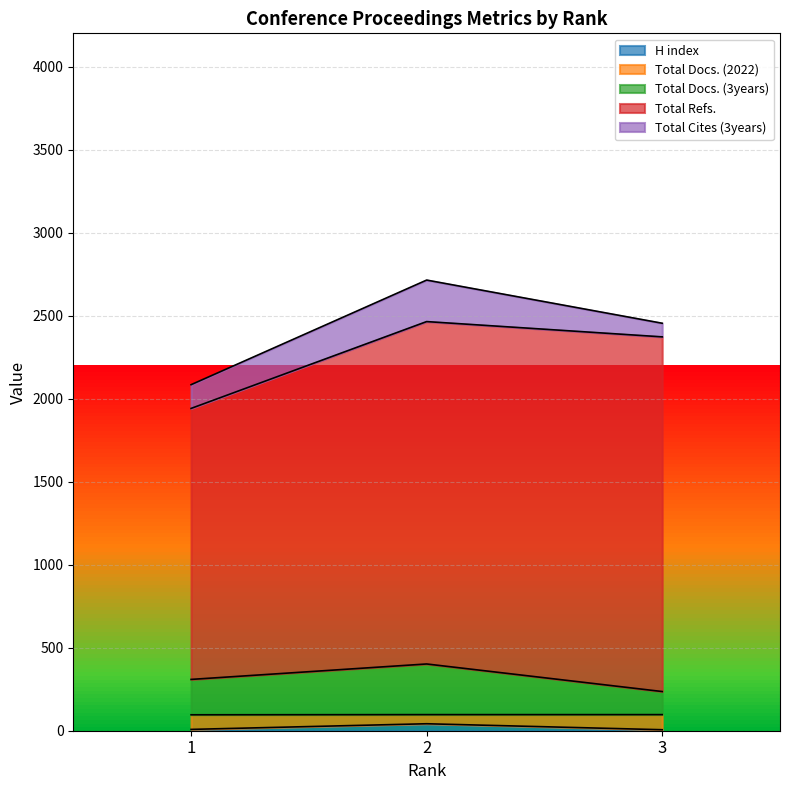

What are all the series names shown in the legend?

H index, Total Docs. (2022), Total Docs. (3years), Total Refs., Total Cites (3years)